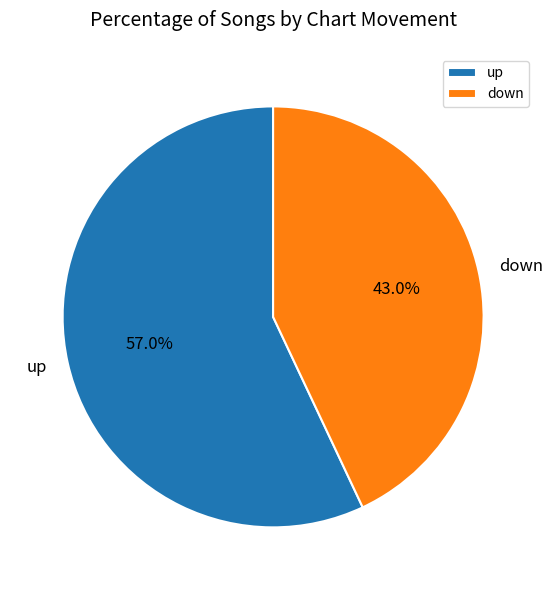

Is it true that down is 50% of the pie?

False